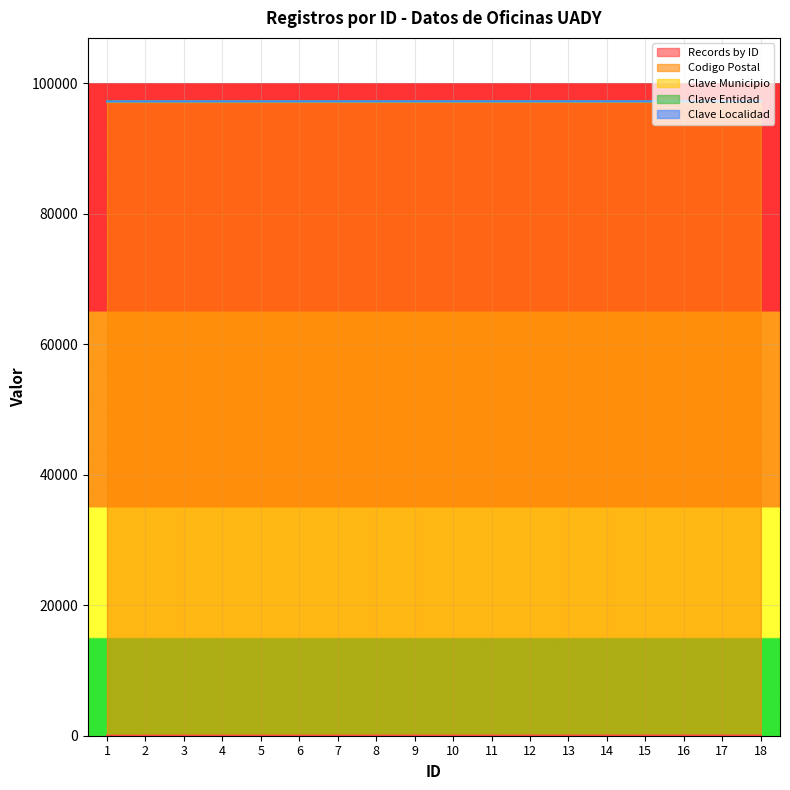

What is the spread (max minus min) of values at 12?

97149